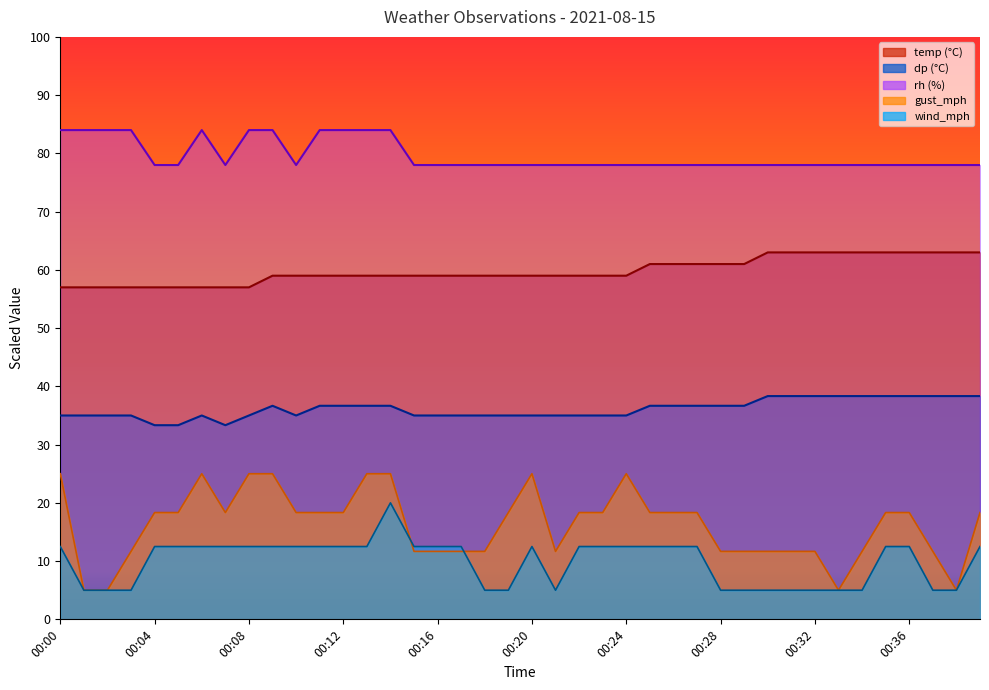

What is the spread (max minus min) of values at 00:24?

65.5